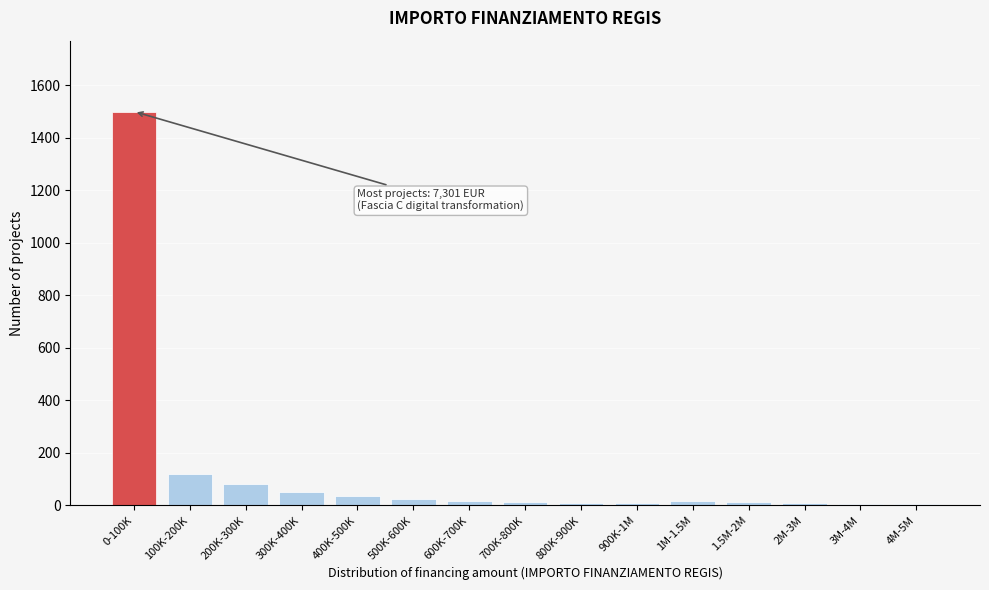

What is the sum of all values?

1908